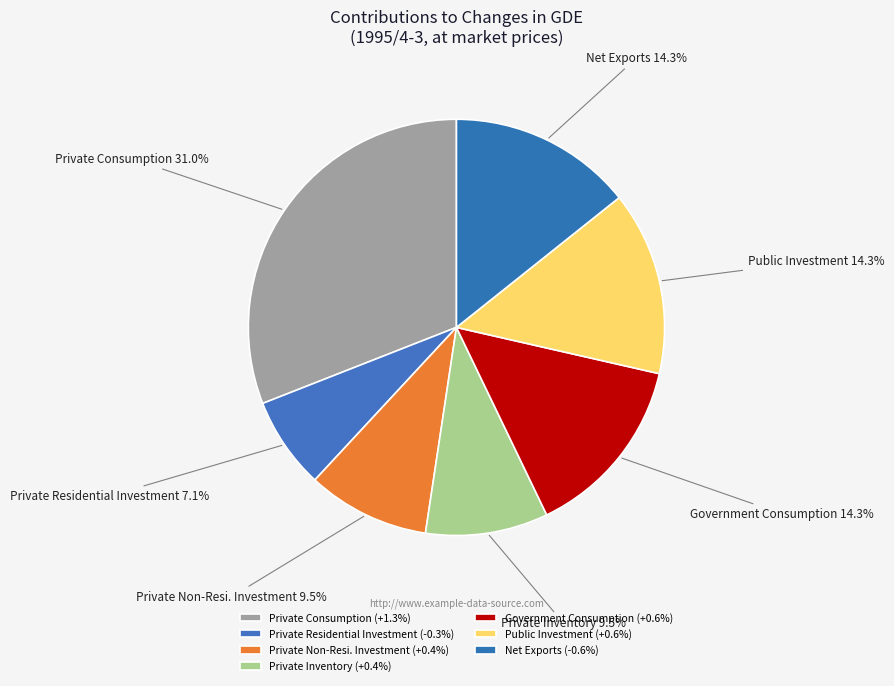

Is there any slice that represents more than half of the pie?

No